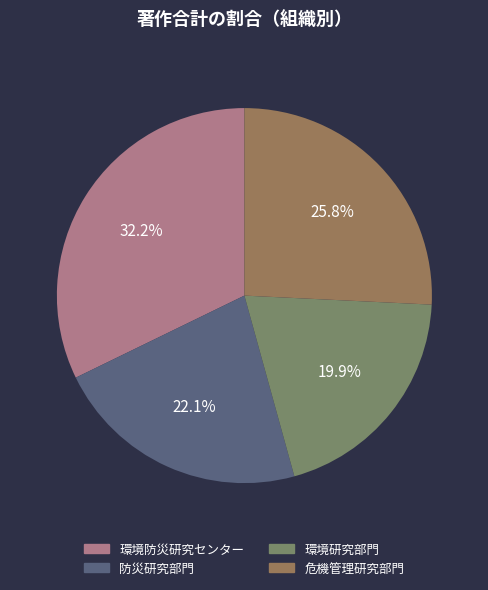

Does 環境防災研究センター represent more than half of the total?

No